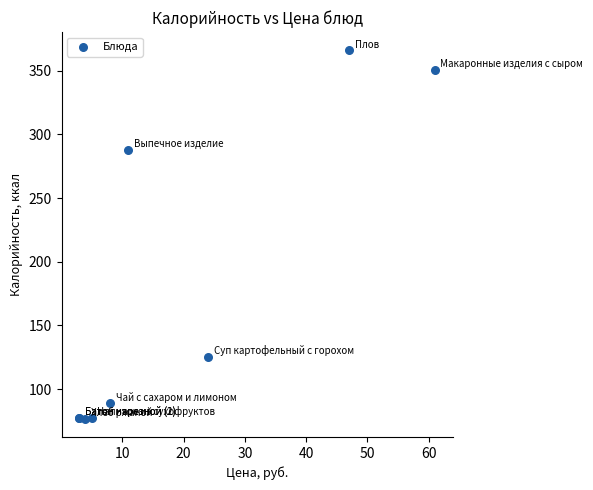

What Y value in the scatter plot is closest to 221?

288.0